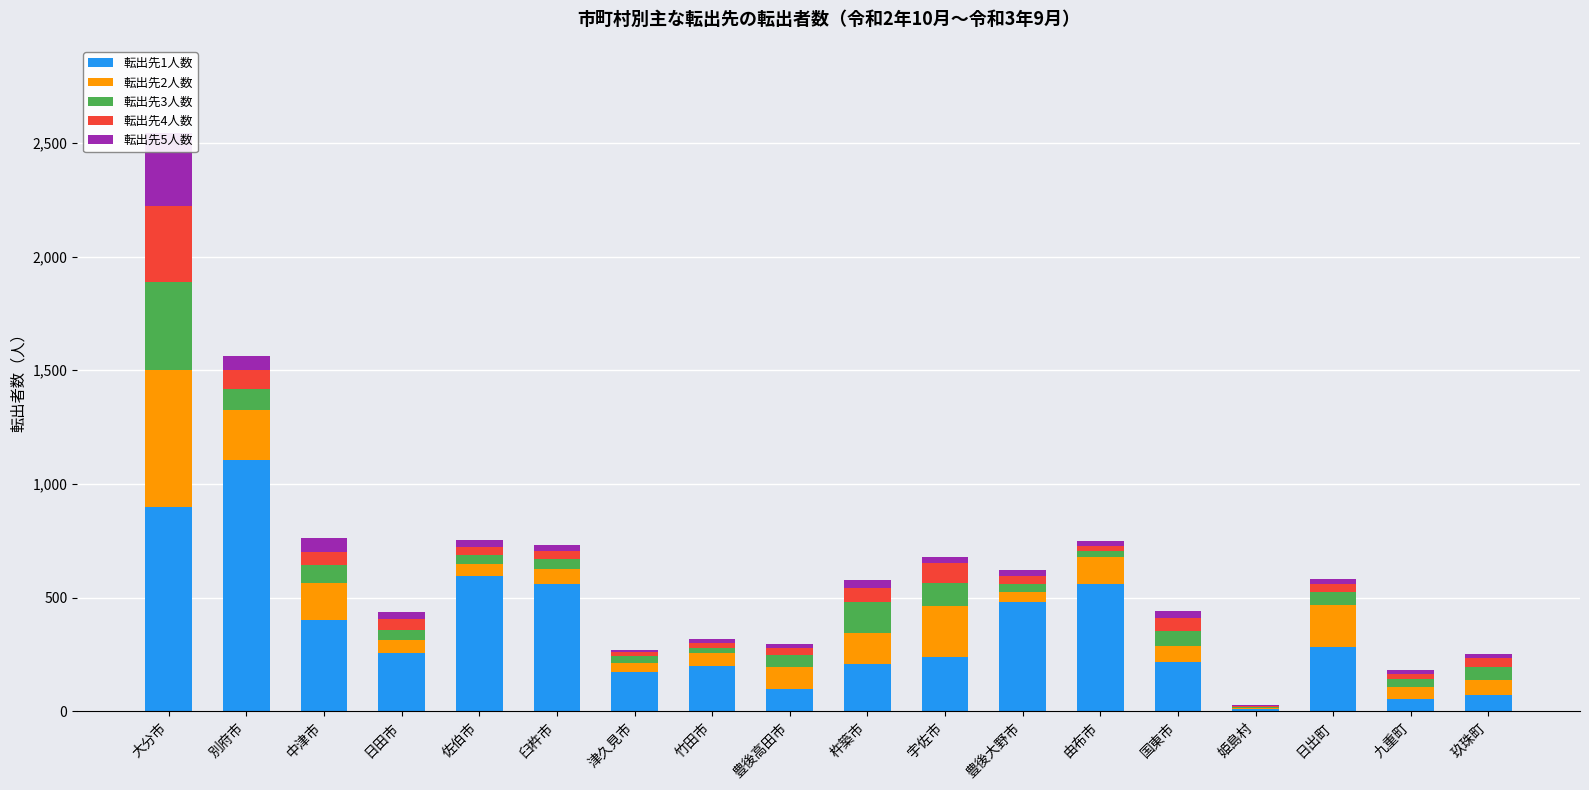

What is the spread (max minus min) of values at 九重町?

38